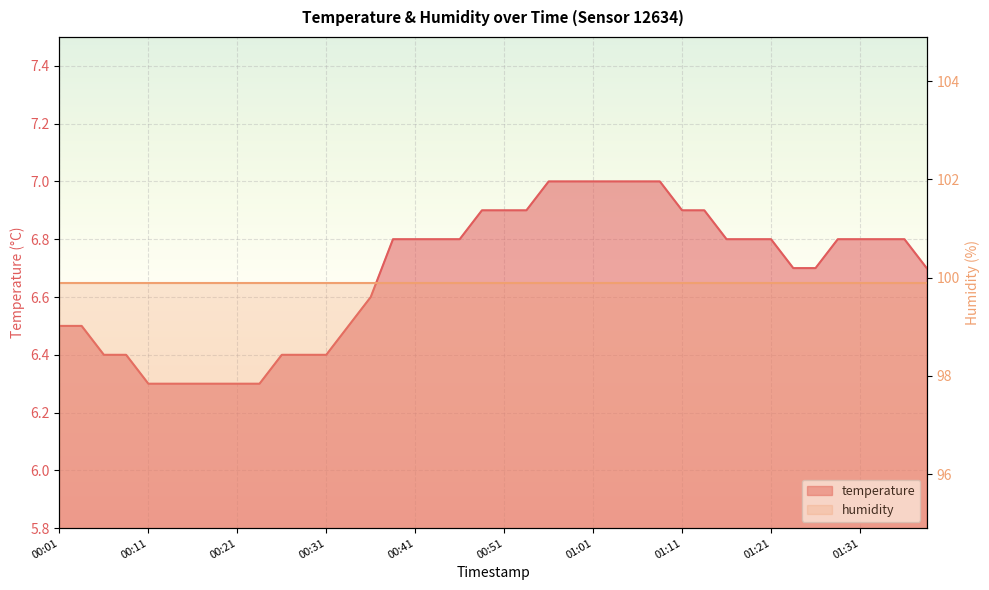

How many data points does each series have?

40